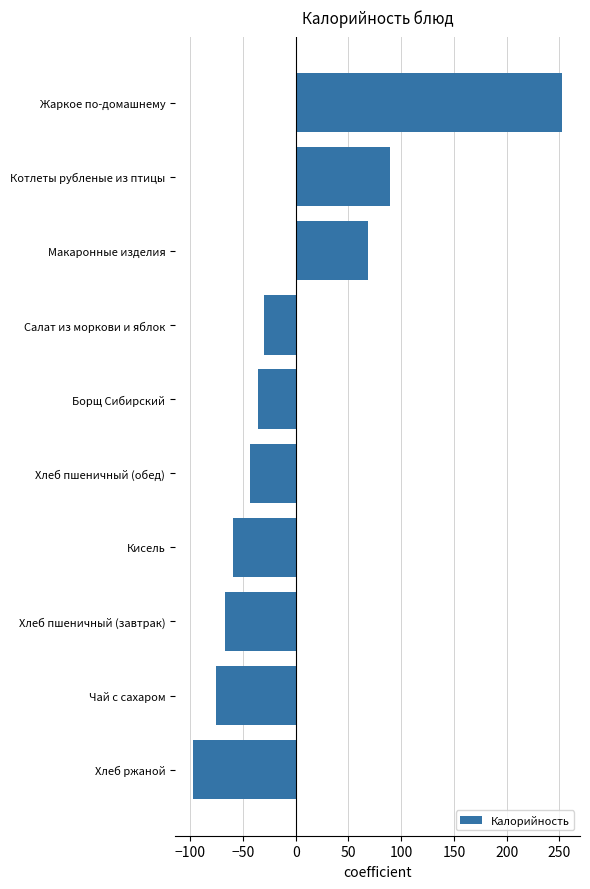

Count the number of categories in the chart.

10